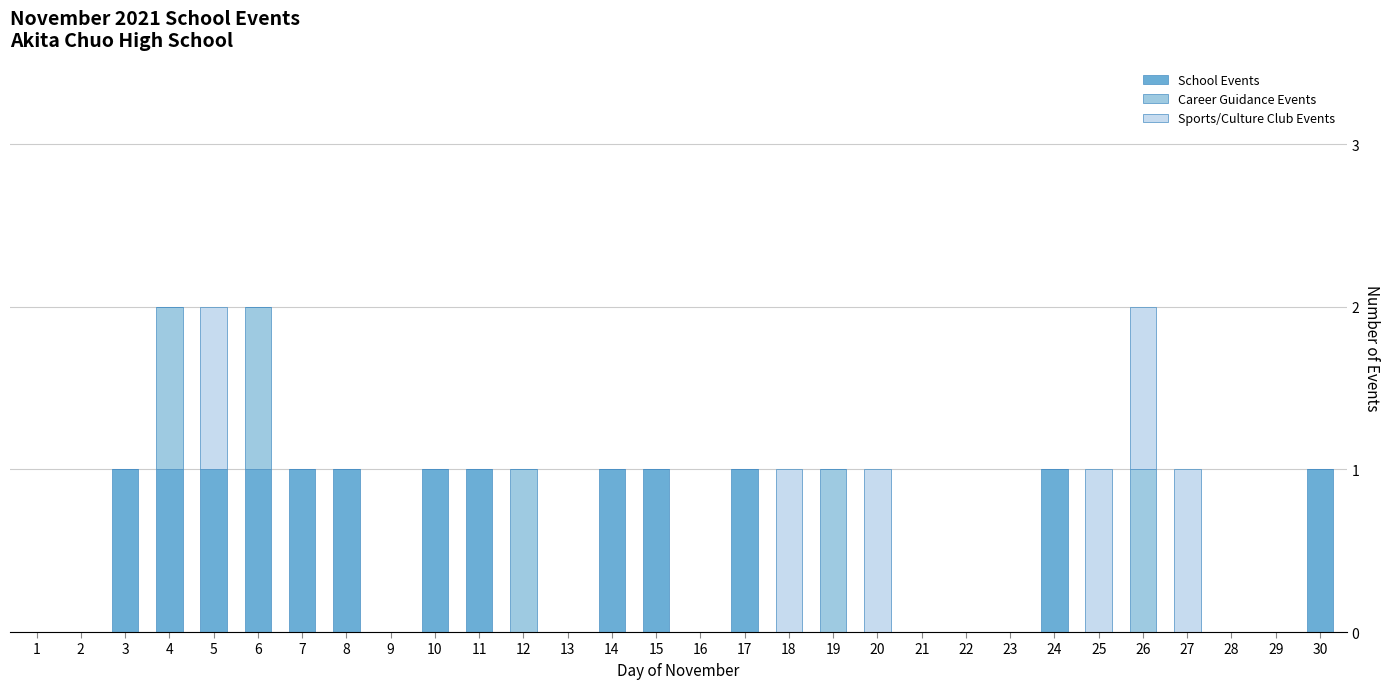

Which series changed the most between 19 and 23?

Career Guidance Events